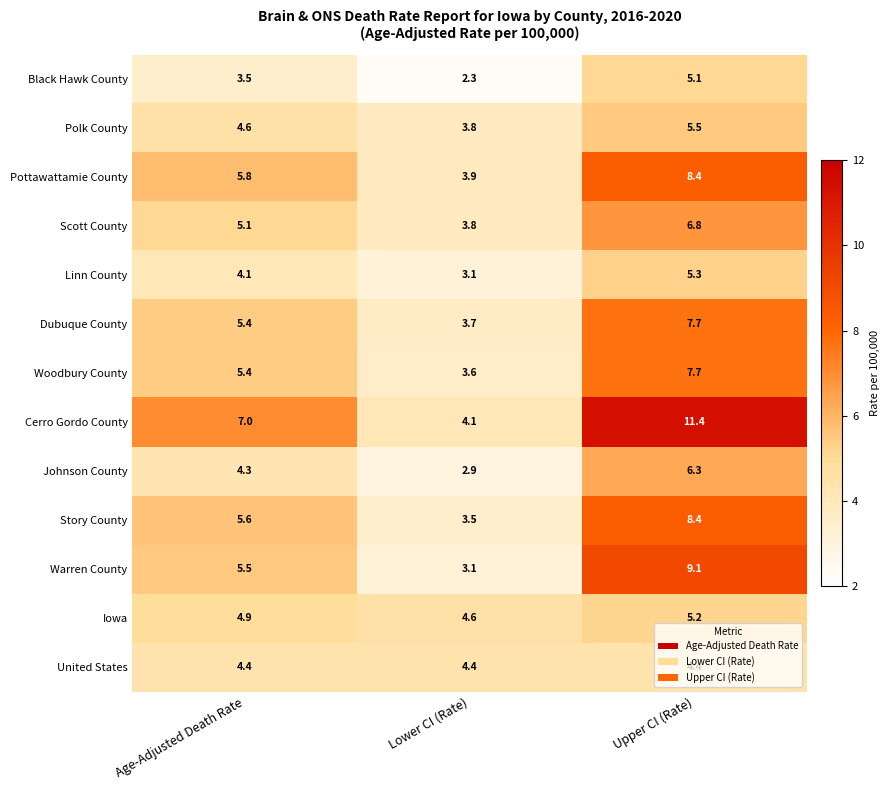

At which label is Scott County closest to 5?

Age-Adjusted Death Rate